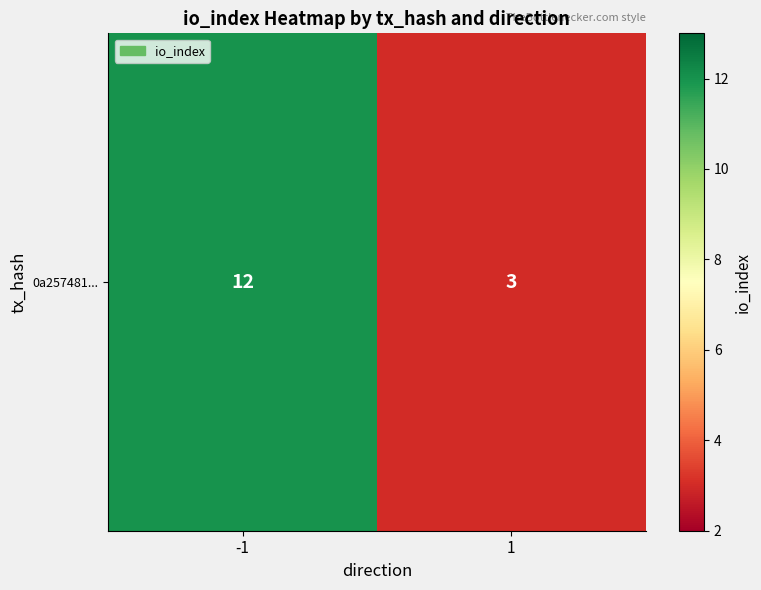

How many series are shown in this chart?

1